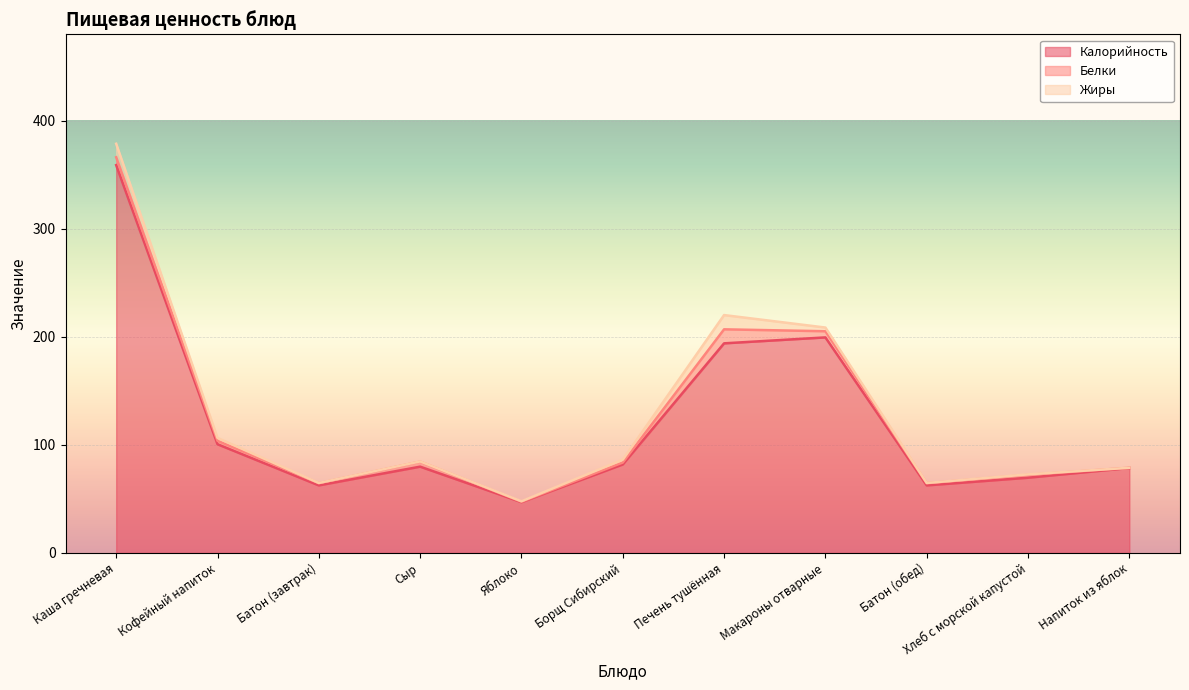

Which has a higher value, Напиток из яблок or Печень тушённая?

Печень тушённая